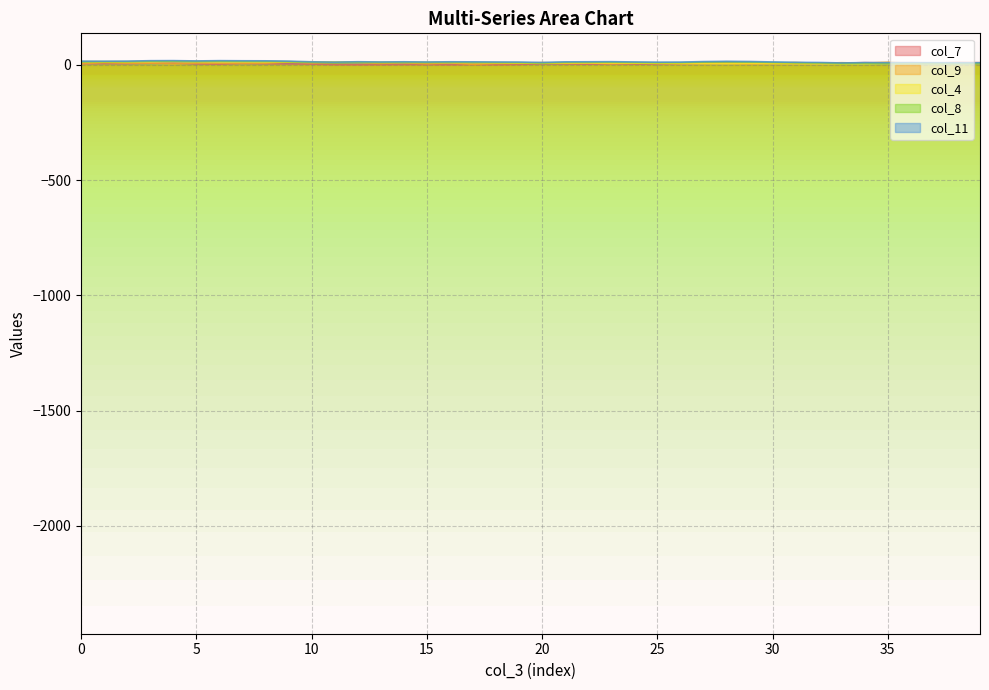

Which series has the largest range (max minus min)?

col_8